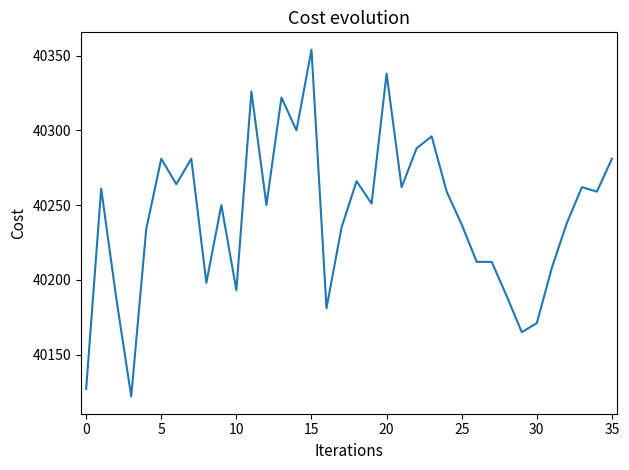

What is the minimum value shown in the chart?

40122